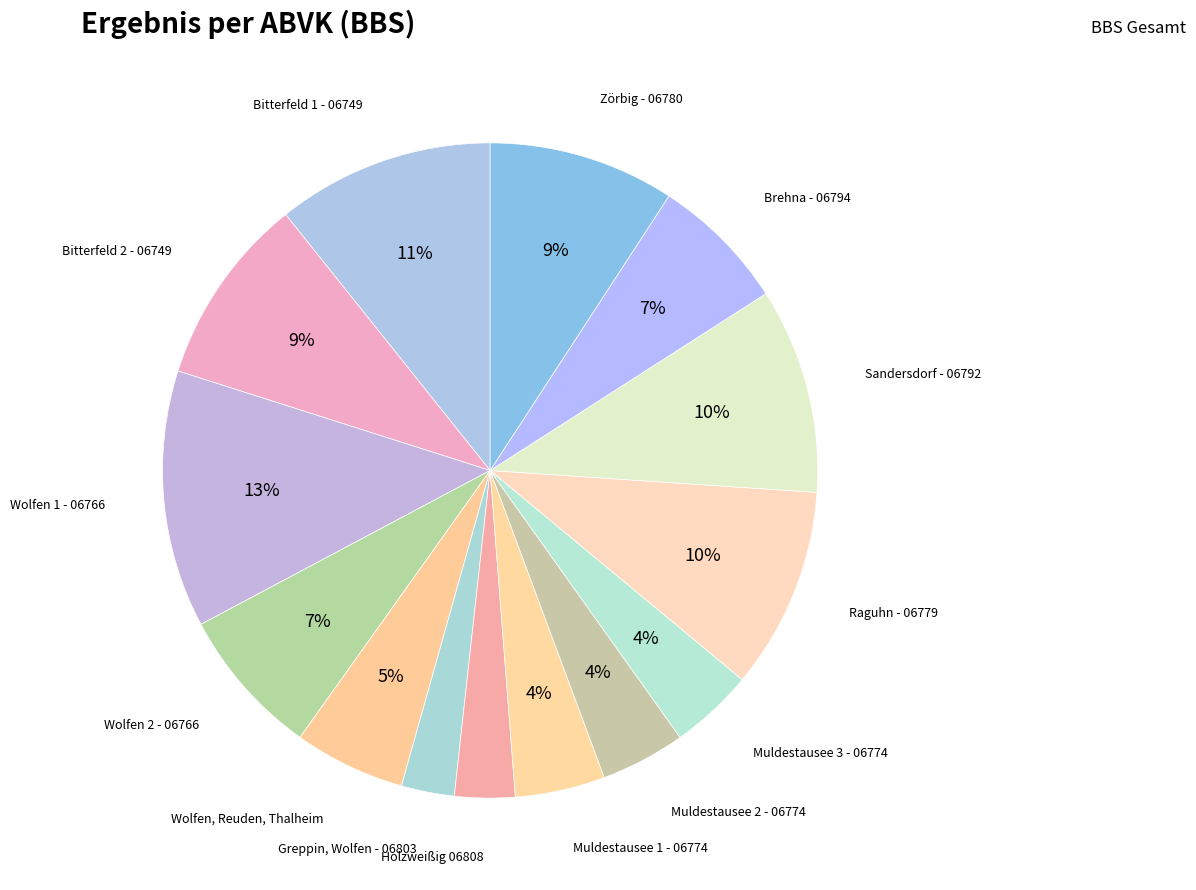

Count the number of slices in the pie.

14